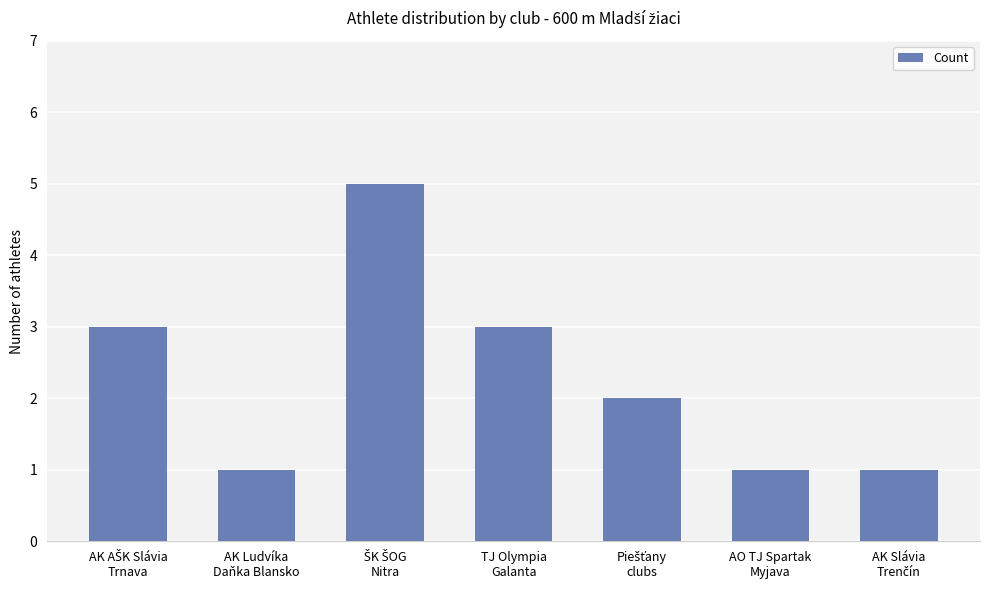

What is the value of the 6th bar from the left?

1